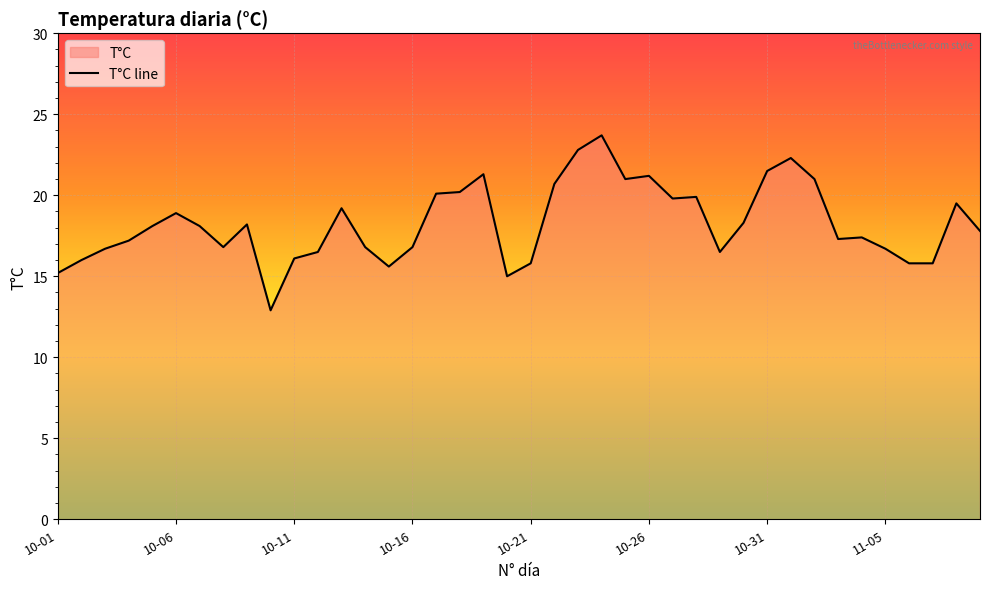

Read the value at 11-05.

16.7